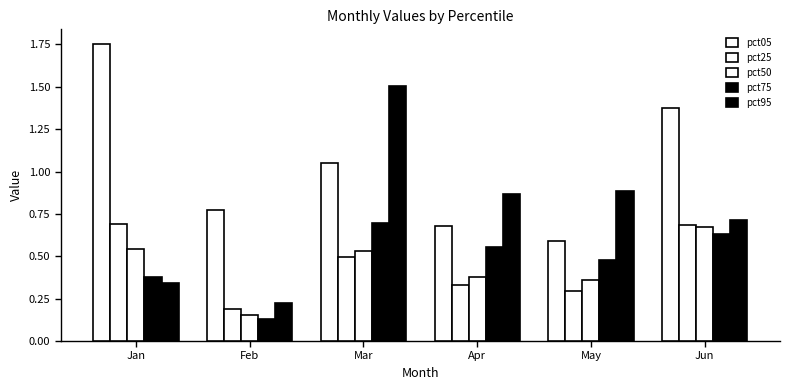

How many values in the pct05 series are below 1?

3